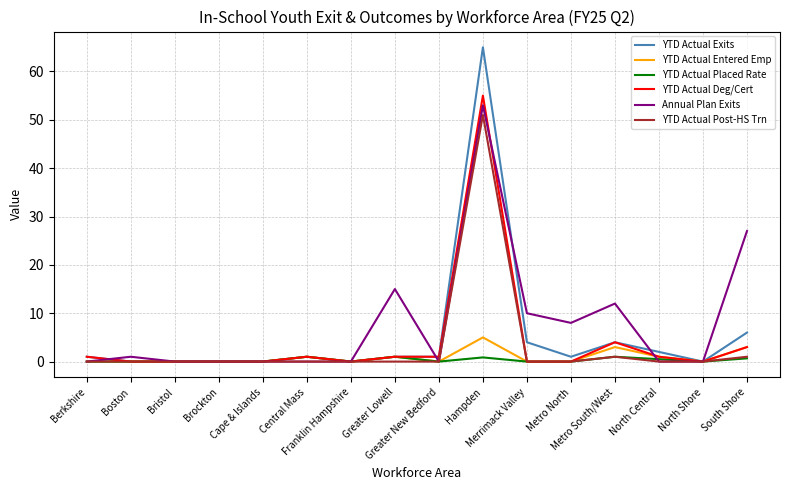

Does the chart display data point markers on the line(s)?

No